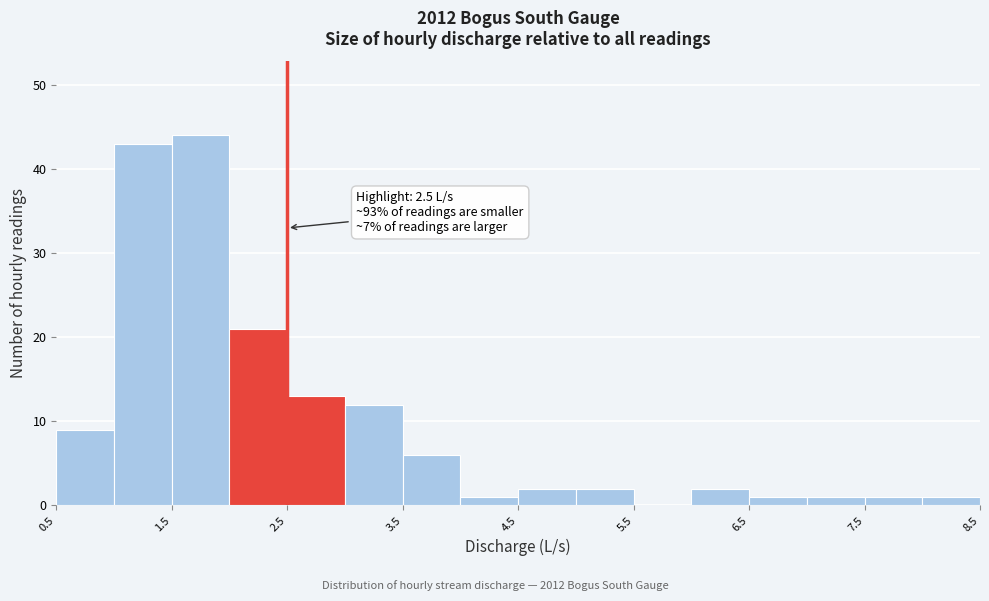

Over which range of the x-axis is the bar tallest?

1.5 to 2.0